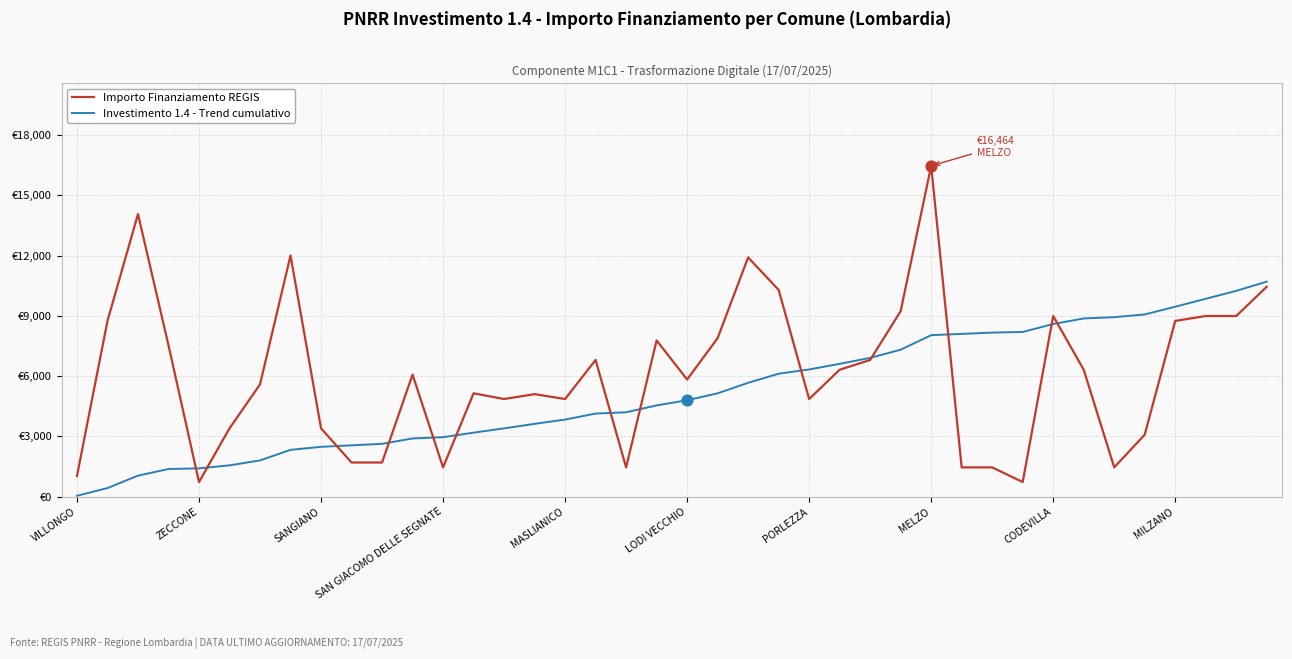

Does the chart have visible grid lines?

Yes